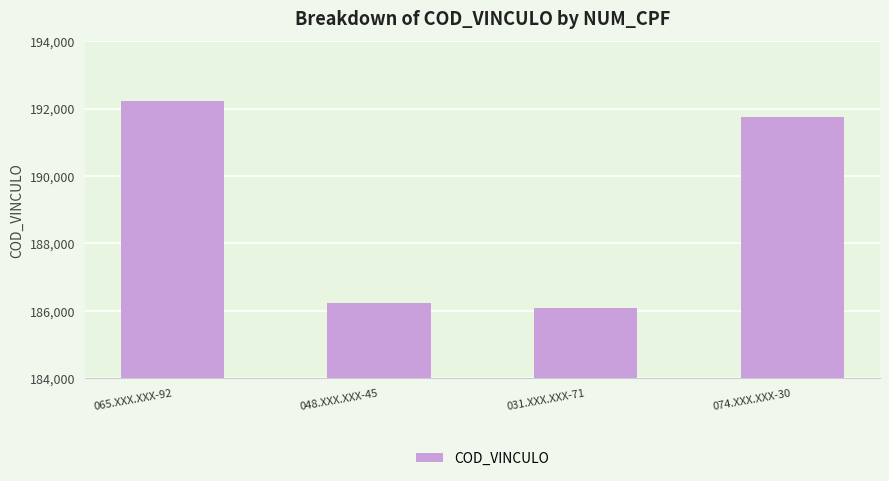

List the labels in order of value, smallest first.

031.XXX.XXX-71, 048.XXX.XXX-45, 074.XXX.XXX-30, 065.XXX.XXX-92